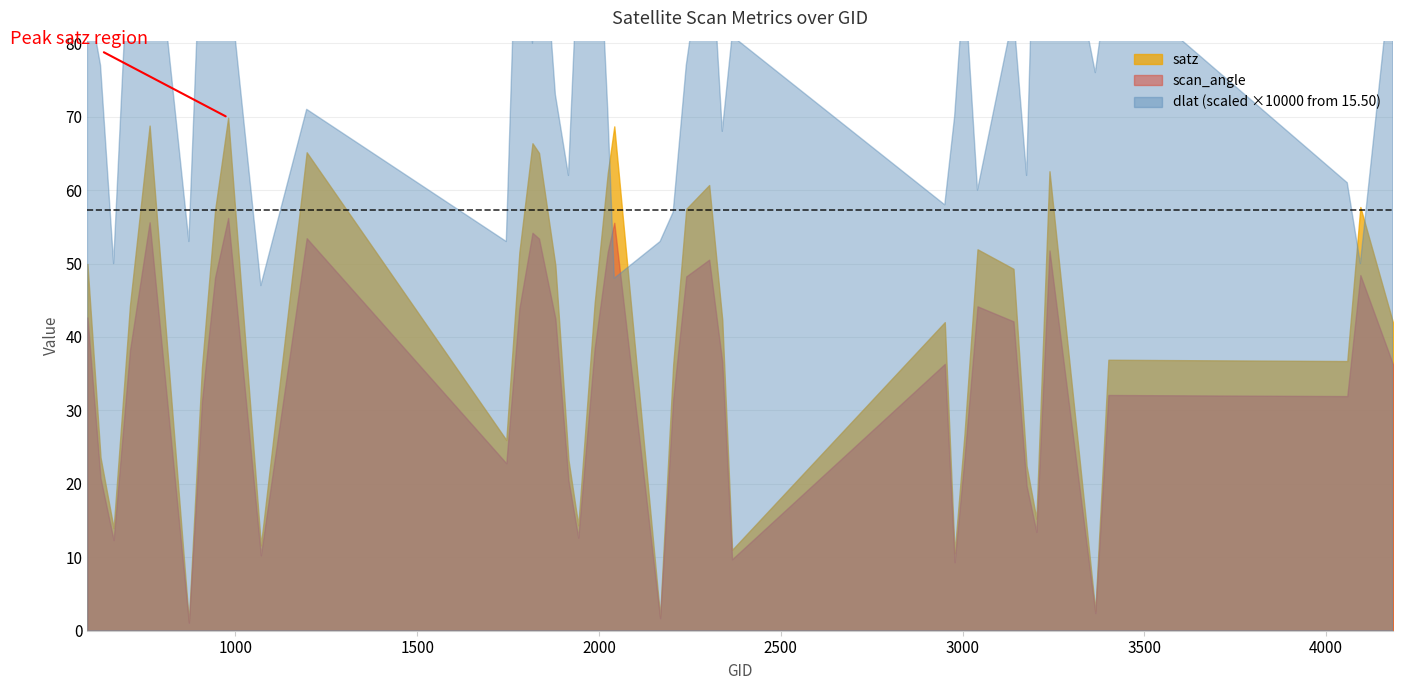

What is the maximum value shown in the chart?

69.9